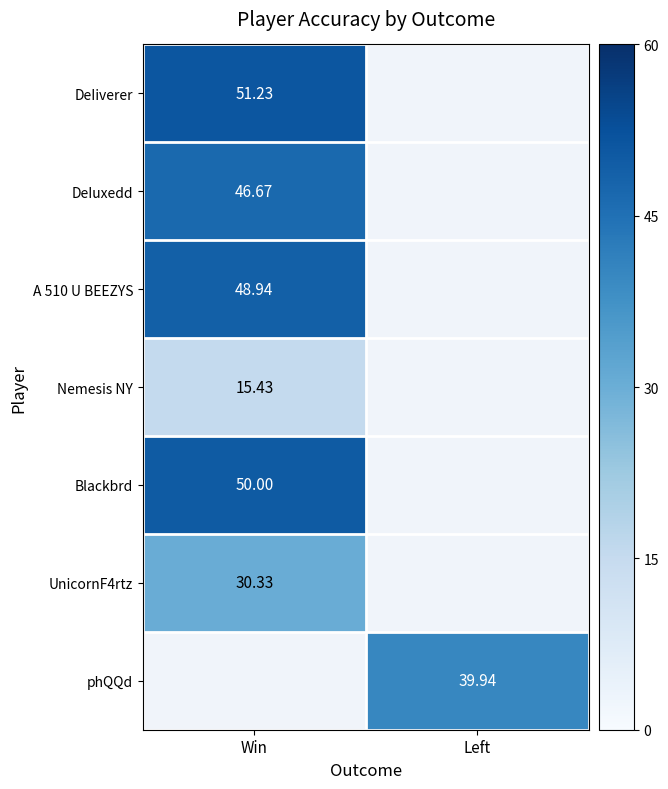

How many values in phQQd are above zero?

1